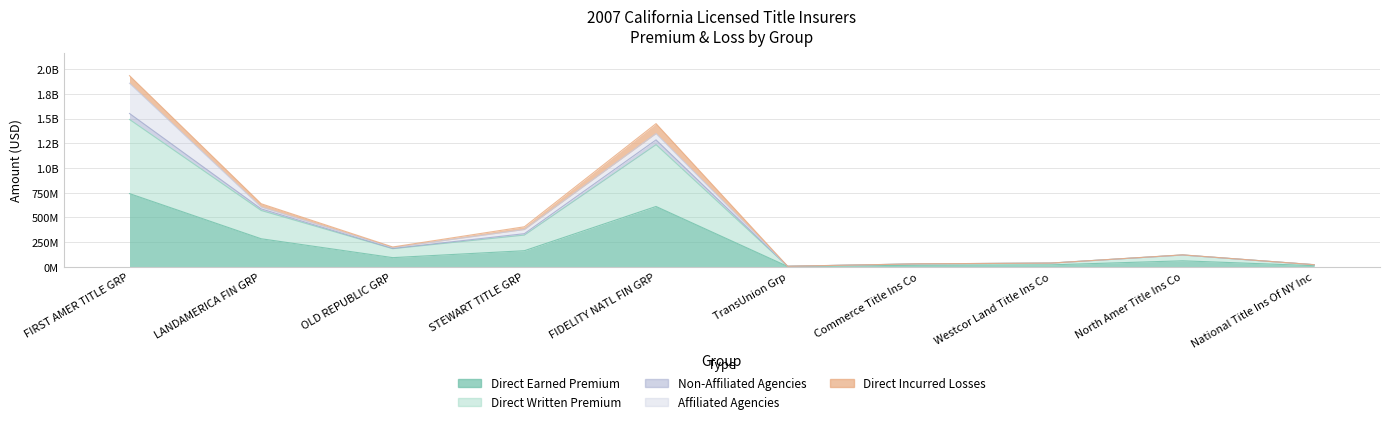

Is the value of Direct Earned Premium (col_8) at FIDELITY NATL FIN GRP greater than the value of Non-Affiliated Agencies (col_4) at North Amer Title Ins Co?

Yes